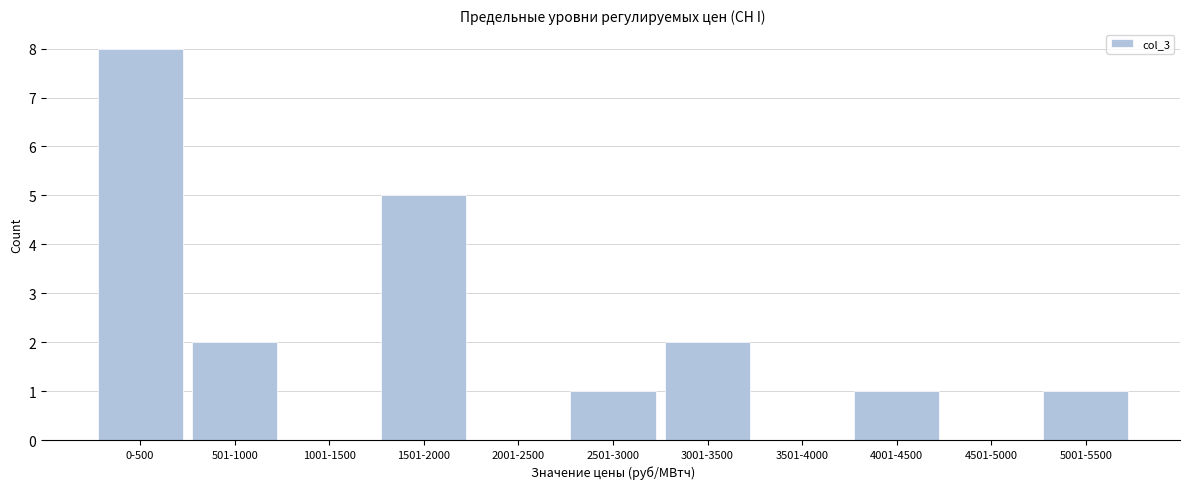

Reading left to right, list all the values displayed in this chart.

0-500=8	501-1000=2	1001-1500=0	1501-2000=5	2001-2500=0	2501-3000=1	3001-3500=2	3501-4000=0	4001-4500=1	4501-5000=0	5001-5500=1